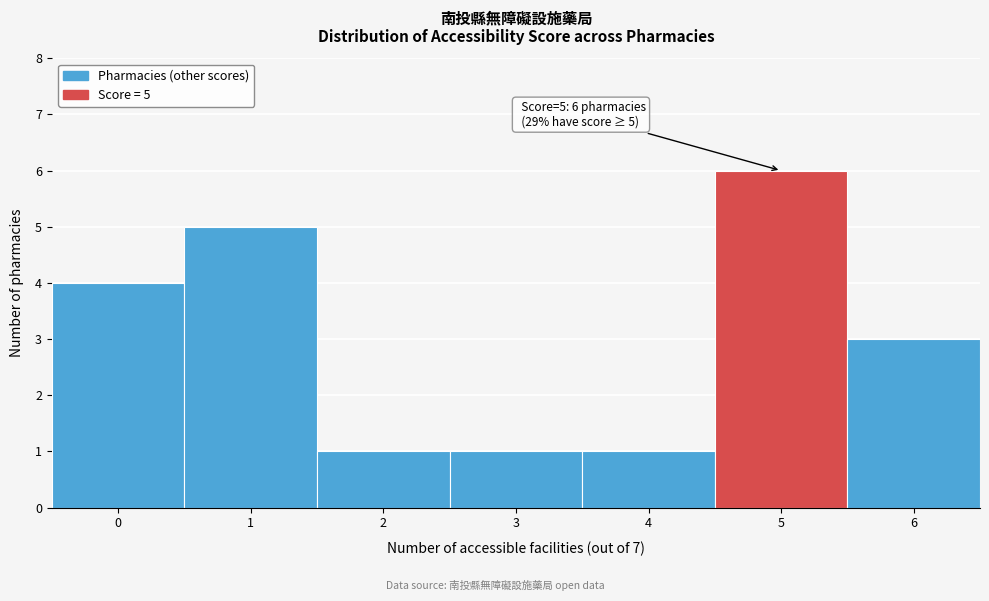

Reading left to right, what are all the values shown in this chart?

0=4	1=5	2=1	3=1	4=1	5=6	6=3